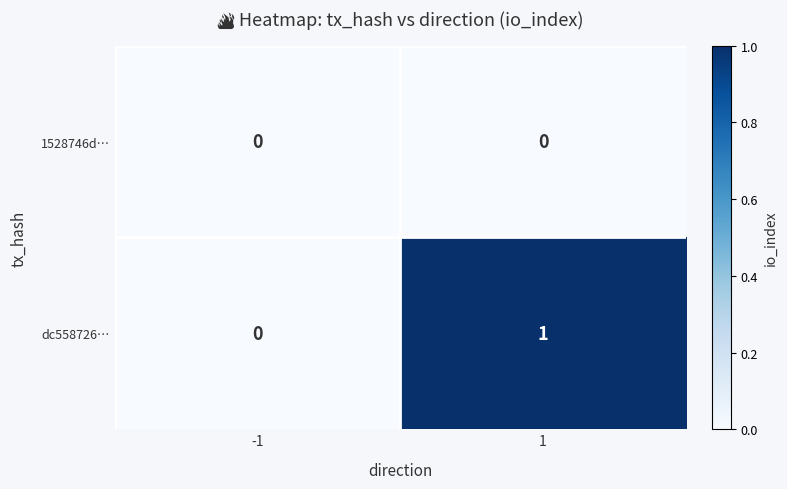

Which series has the largest total across all categories?

dc558726…